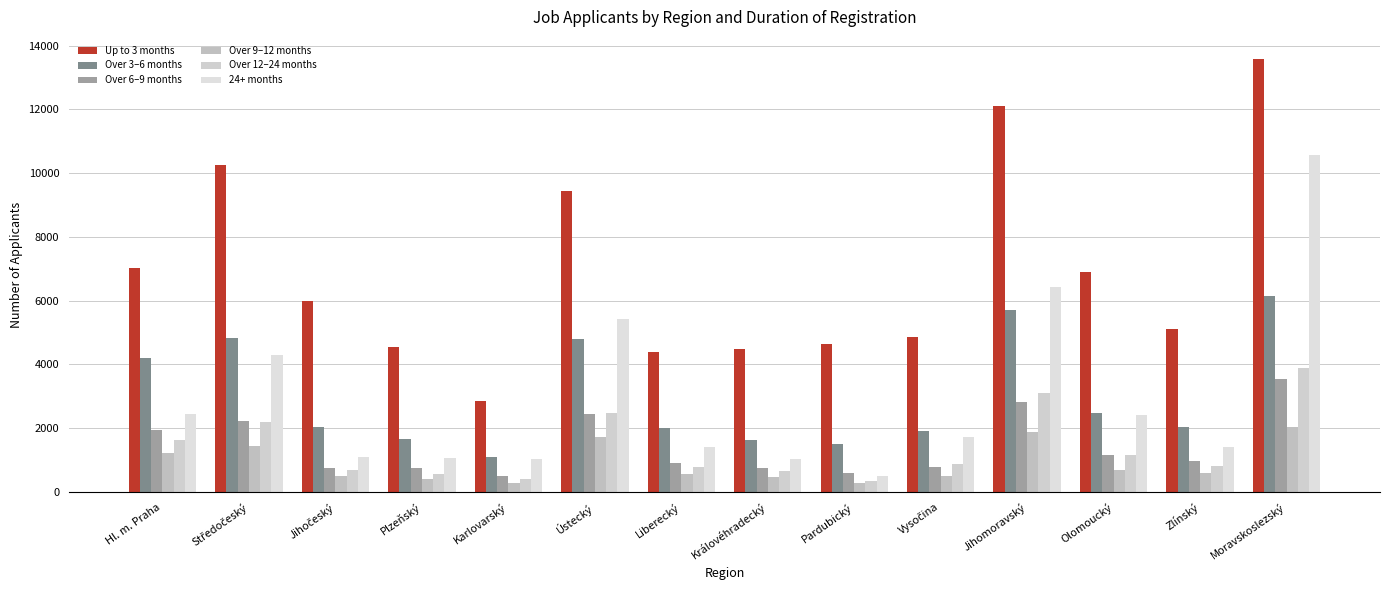

What is the spread (max minus min) of values at Pardubický?

4353